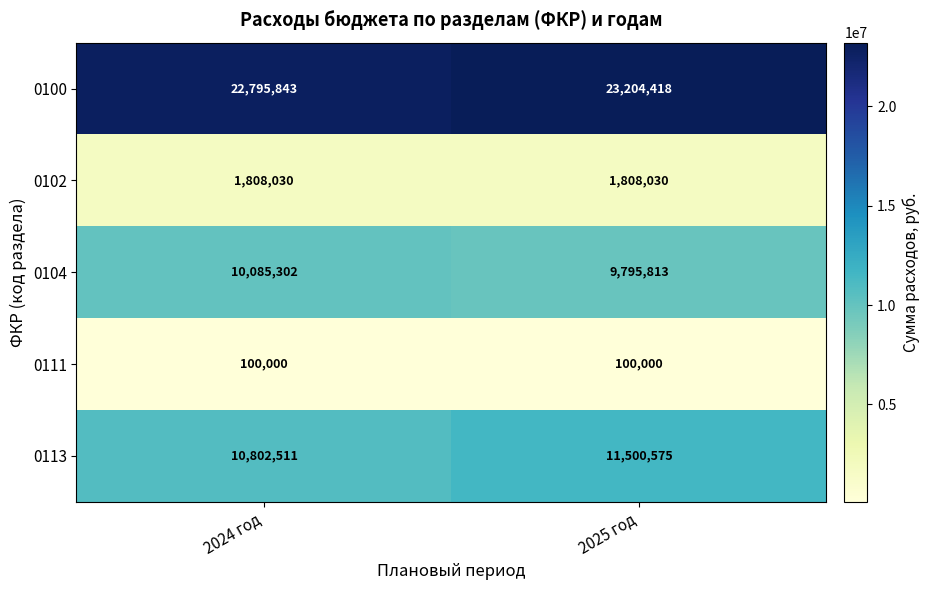

The 0111 series shows 136640 at 2025 год. True or false?

False